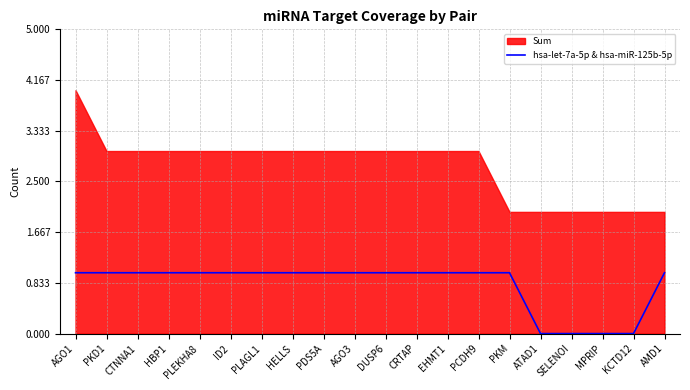

What is the change in value from HELLS to MPRIP?

-1